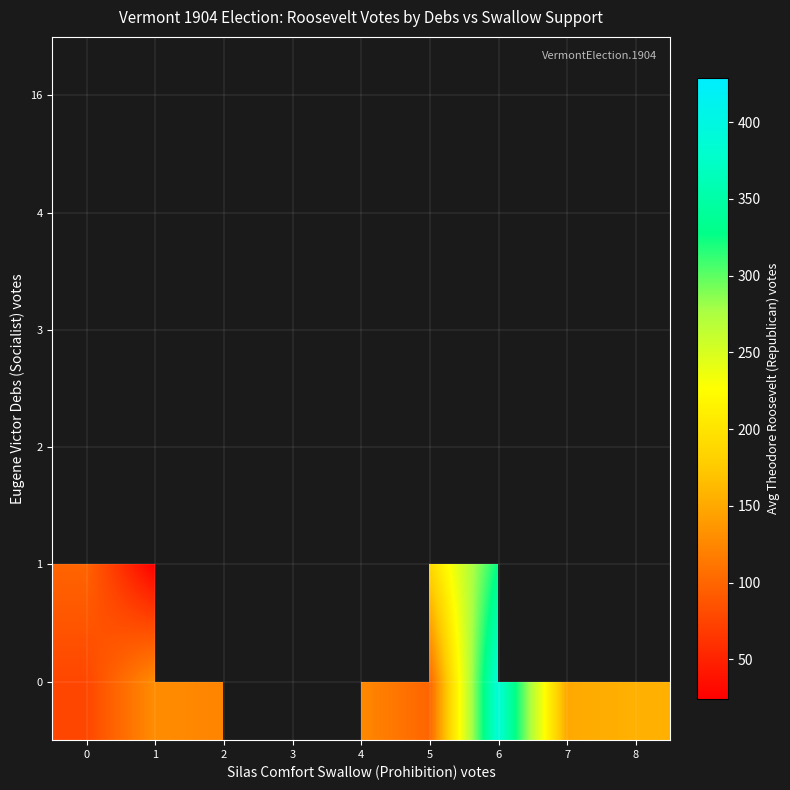

Which label corresponds to the smallest value in the chart?

1